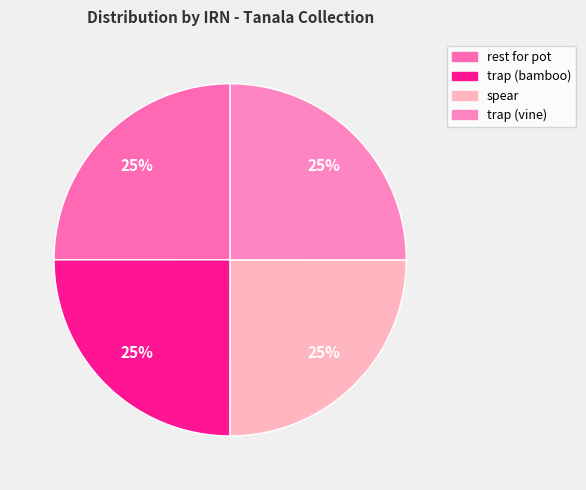

Which has a higher value, trap (vine) or trap (bamboo)?

trap (vine)